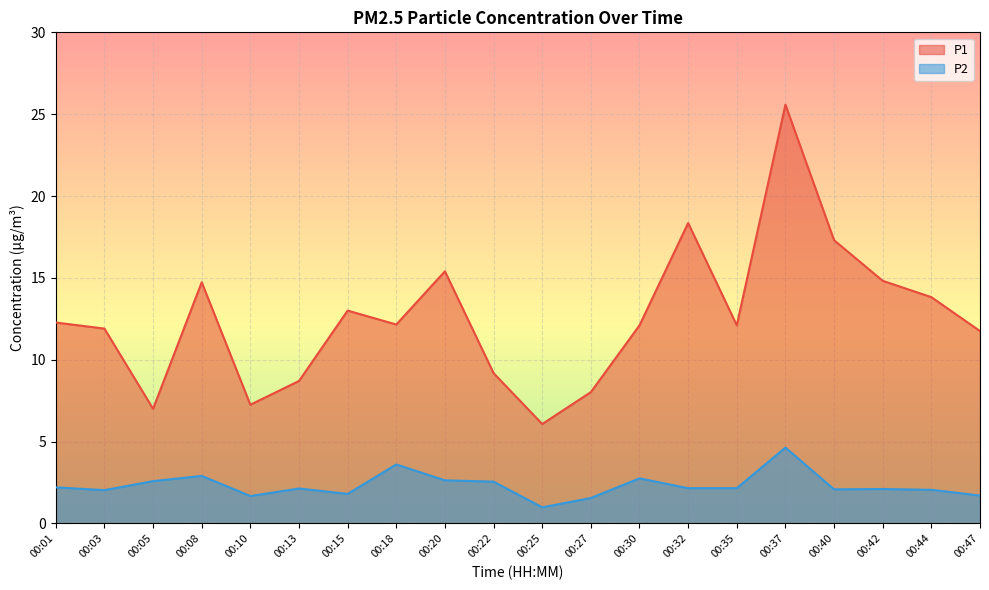

How many distinct data groups are displayed?

2